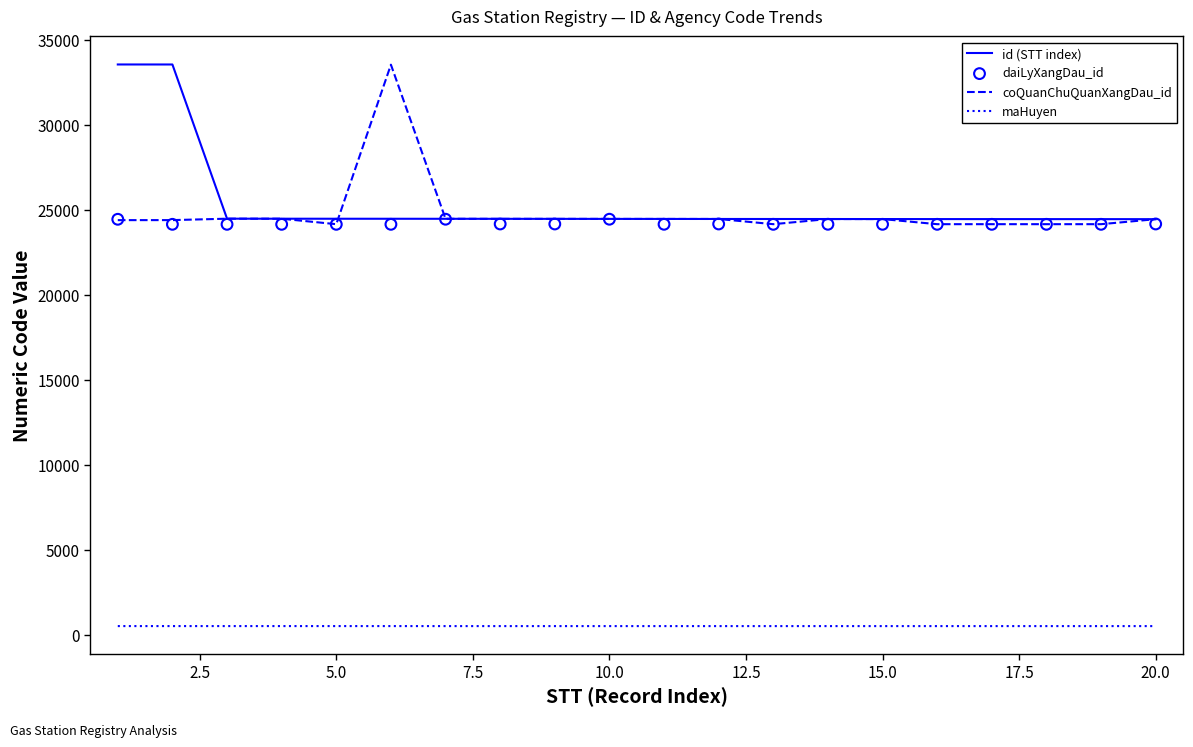

Which series reaches the minimum Y coordinate?

maHuyen